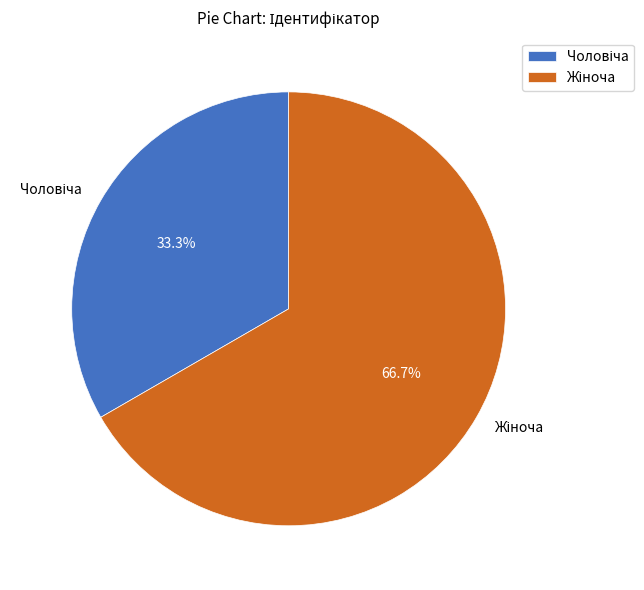

How many slices are in this pie chart?

2